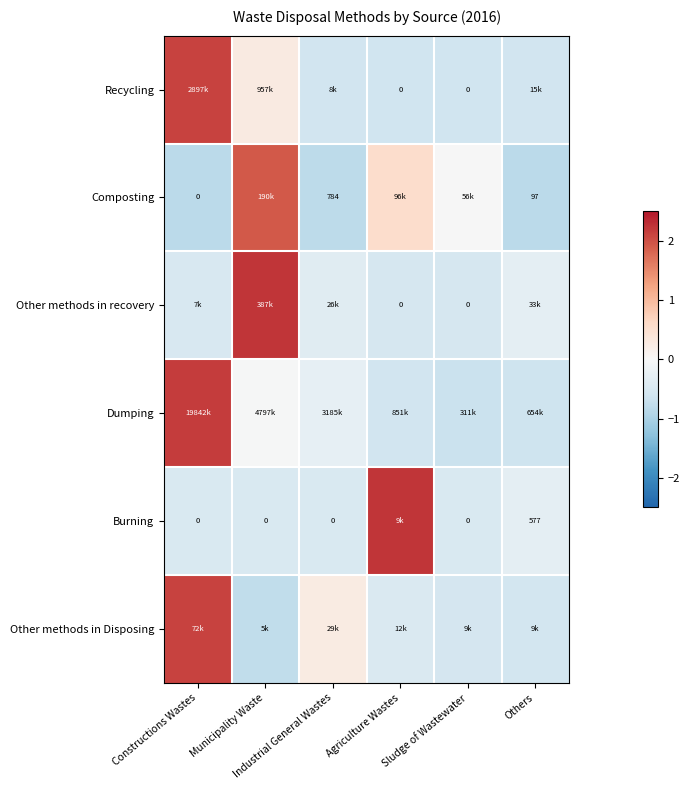

At which label does Other methods in Disposing reach its minimum?

Municipality Waste